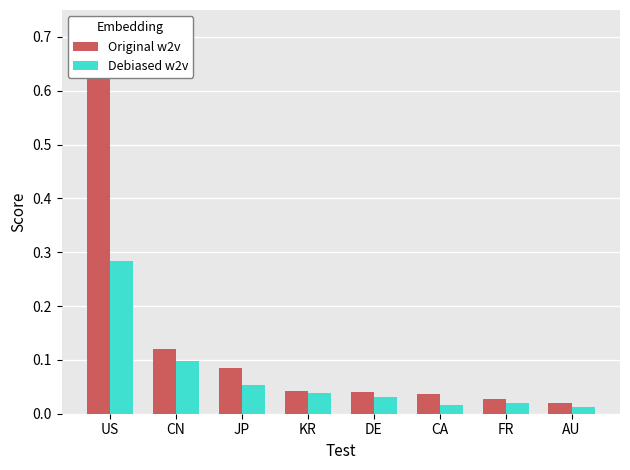

Between CN and FR, which series saw the biggest shift?

Original w2v